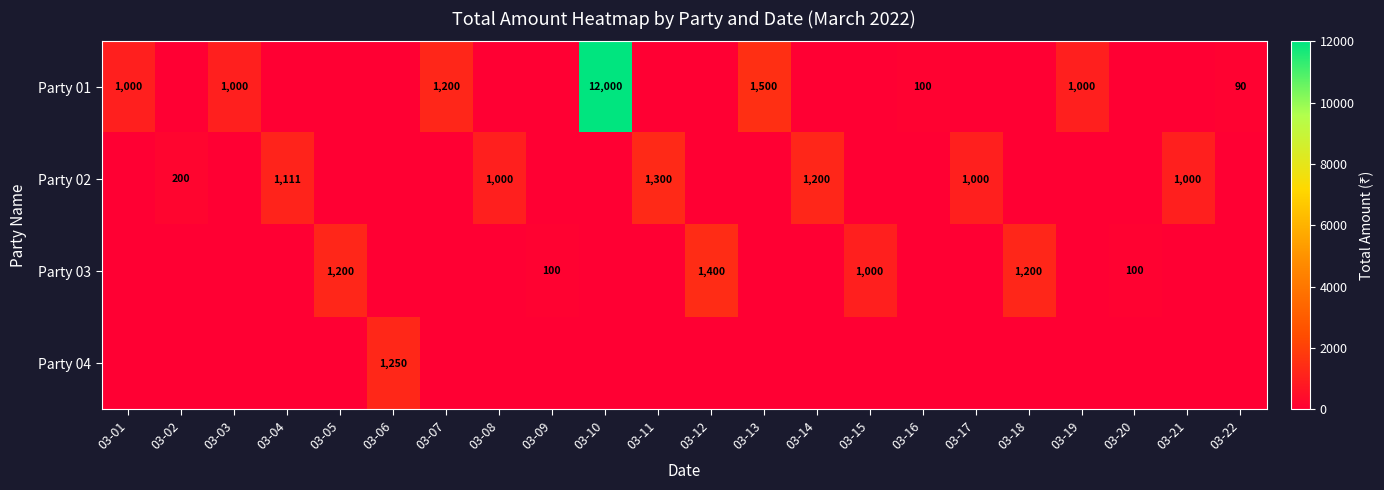

The value of Party 04 at 03-06 is 2192. True or false?

False